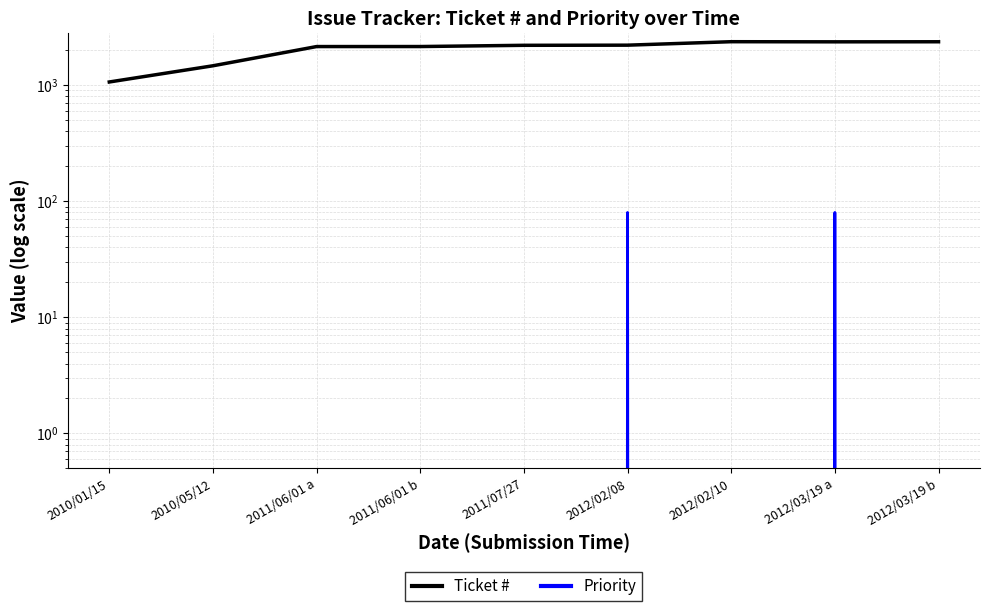

Is the value of Ticket # at 2012/02/10 greater than the value of Priority at 2012/02/08?

Yes